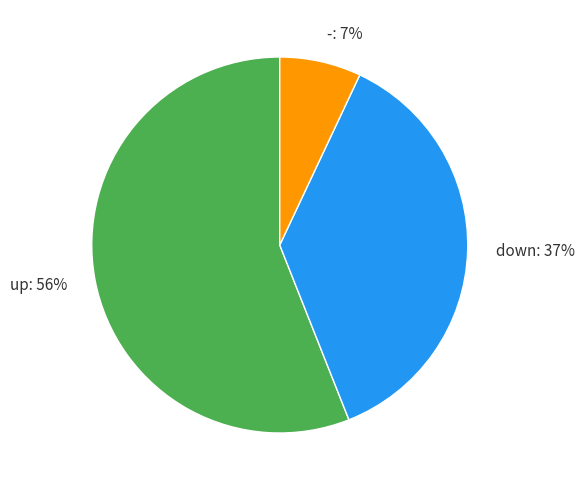

To the nearest percent, what percentage of the pie is -?

7%